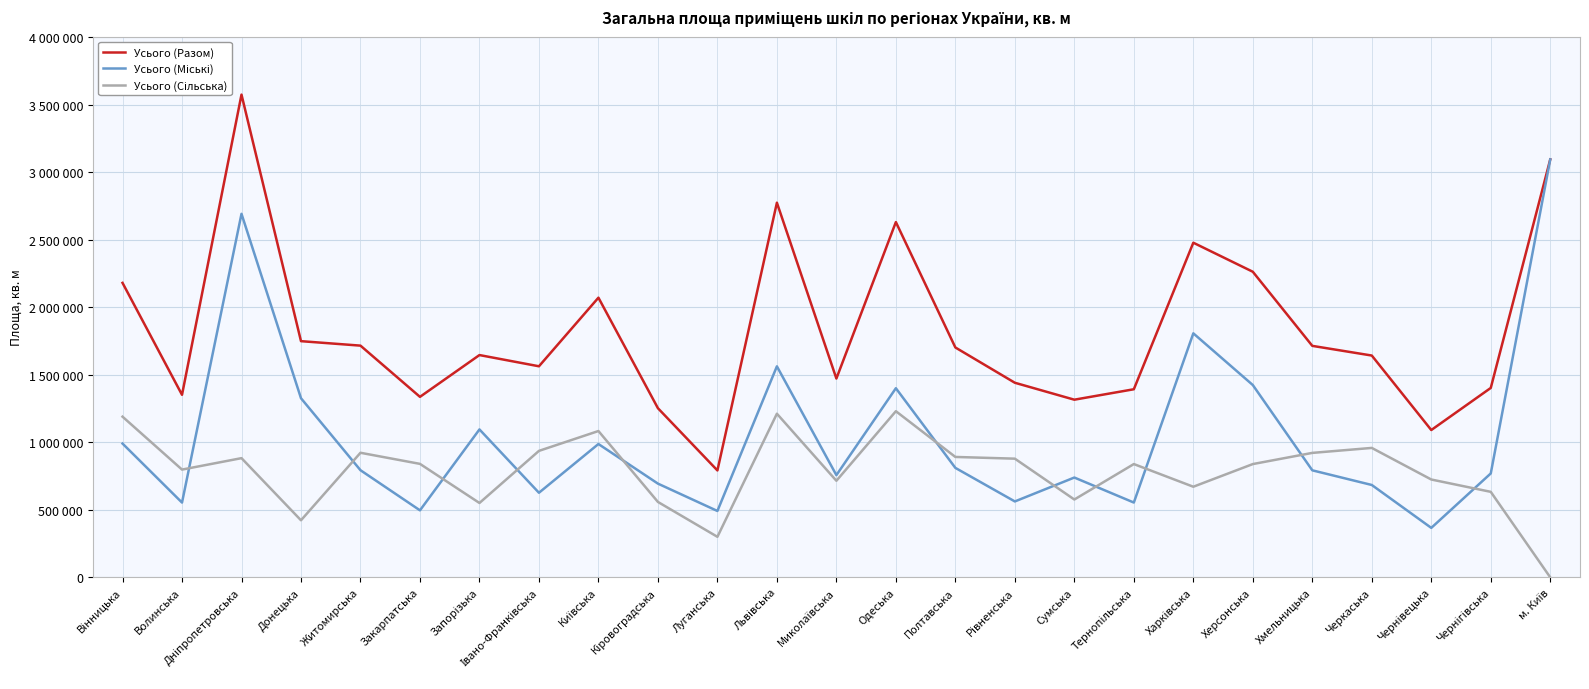

Which label corresponds to the smallest value in the chart?

м. Київ